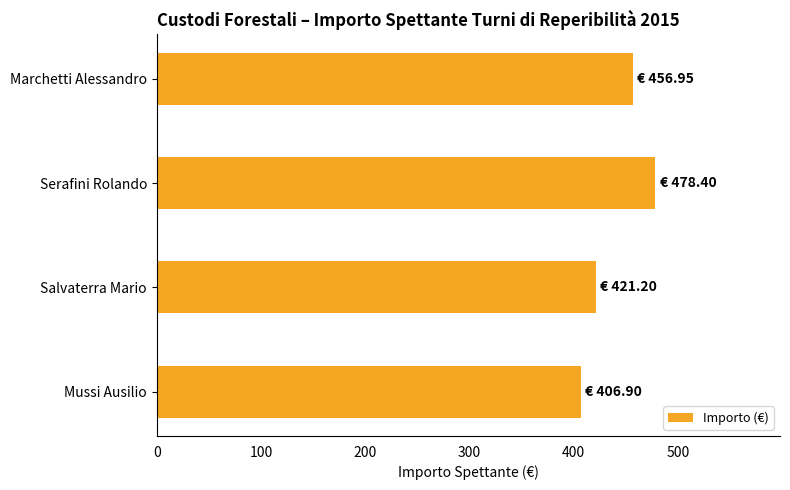

Is it true that the value at Salvaterra Mario is 644.9?

False